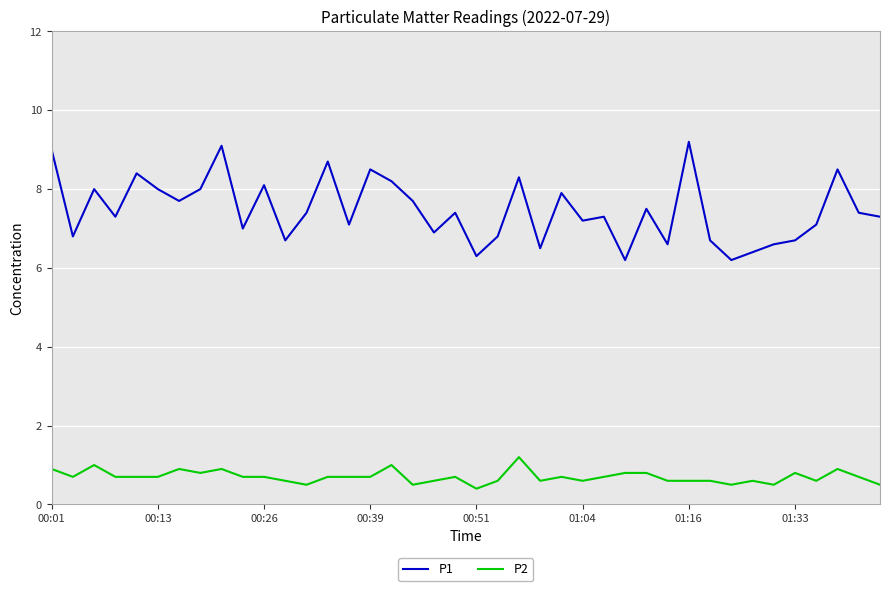

Reading right to left, list all the values displayed in this chart.

P1: 7.3	7.4	8.5	7.1	6.7	6.6	6.4	6.2	6.7	9.2	6.6	7.5	6.2	7.3	7.2	7.9	6.5	8.3	6.8	6.3	7.4	6.9	7.7	8.2	8.5	7.1	8.7	7.4	6.7	8.1	7.0	9.1	8.0	7.7	8.0	8.4	7.3	8.0	6.8	9.0
P2: 0.5	0.7	0.9	0.6	0.8	0.5	0.6	0.5	0.6	0.6	0.6	0.8	0.8	0.7	0.6	0.7	0.6	1.2	0.6	0.4	0.7	0.6	0.5	1.0	0.7	0.7	0.7	0.5	0.6	0.7	0.7	0.9	0.8	0.9	0.7	0.7	0.7	1.0	0.7	0.9